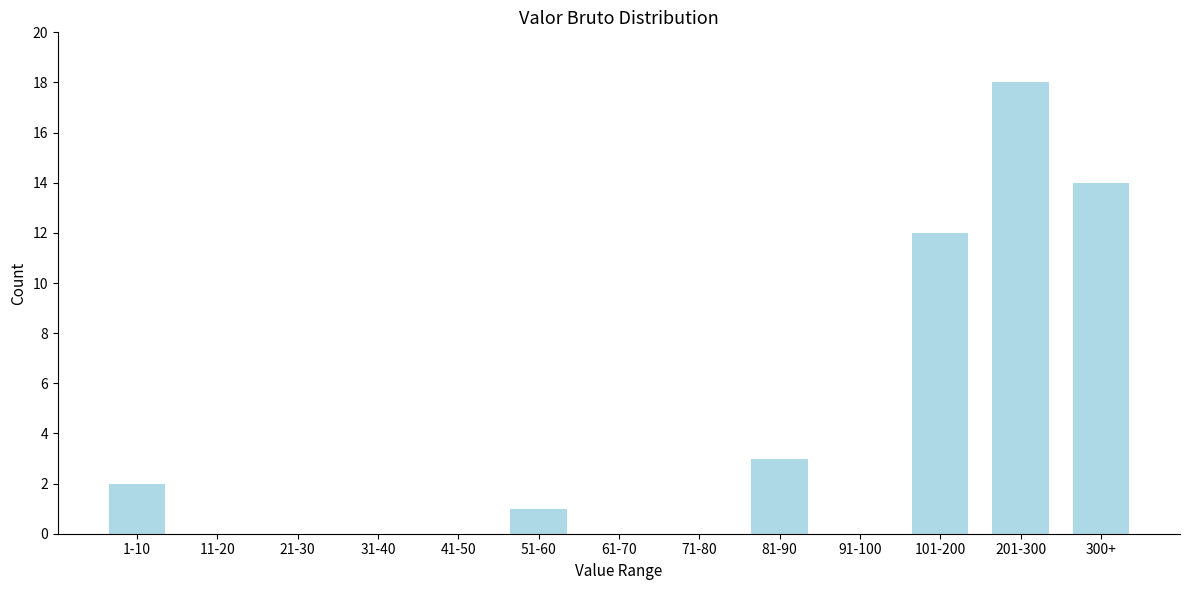

Reading left to right, extract all data points from this chart.

1-10=2	11-20=0	21-30=0	31-40=0	41-50=0	51-60=1	61-70=0	71-80=0	81-90=3	91-100=0	101-200=12	201-300=18	300+=14